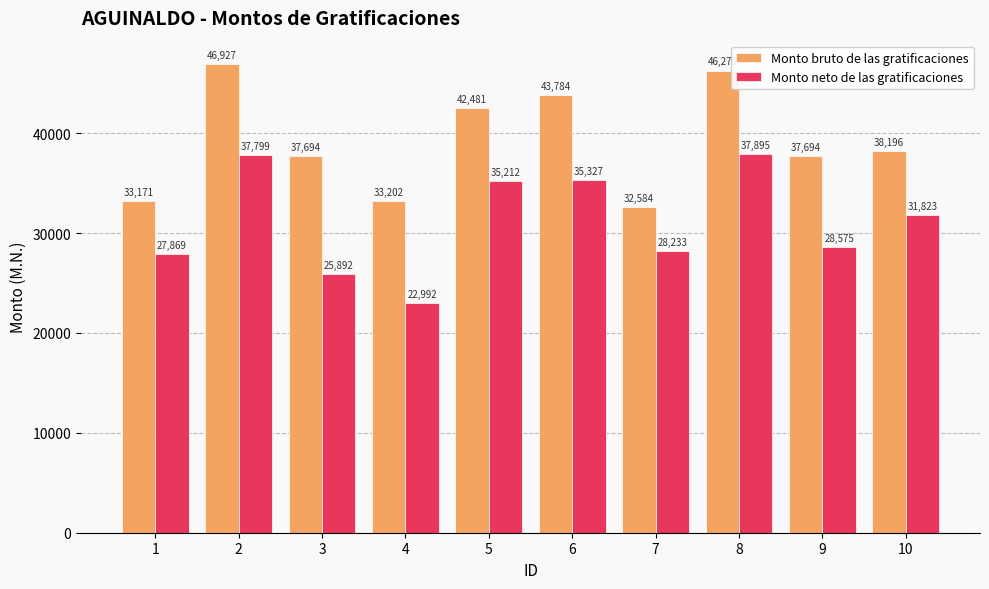

What is the value of the Monto bruto de las gratificaciones bar at the 1st from the left?

33171.2